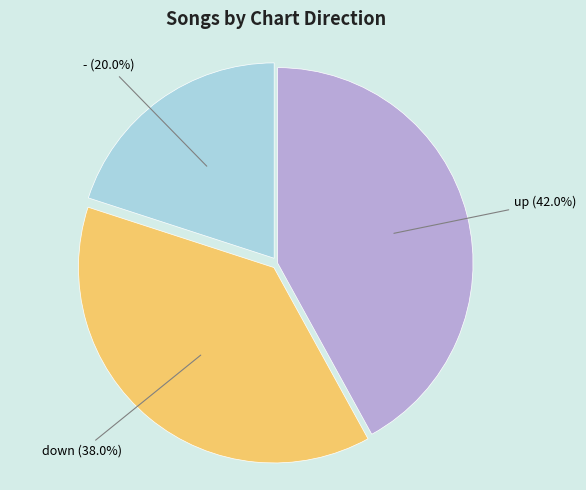

The - slice represents 8% of the pie. True or false?

False